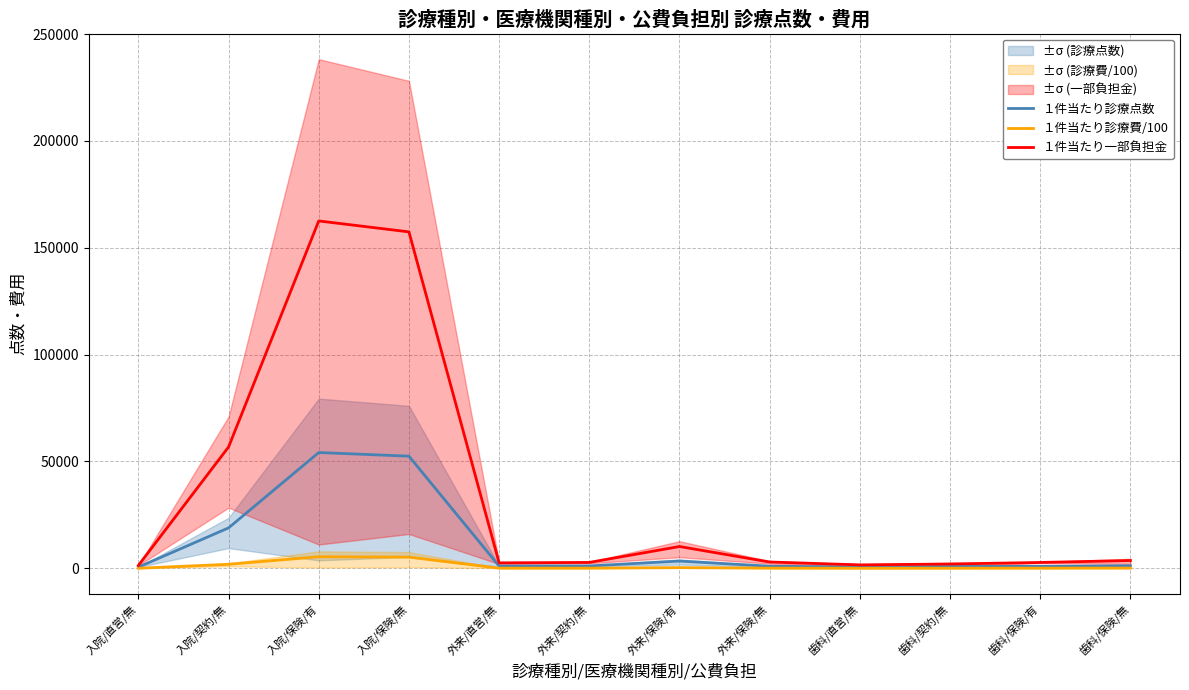

Is it true that １件当たり一部負担金 equals 1619.0 at 外来/契約/無?

False